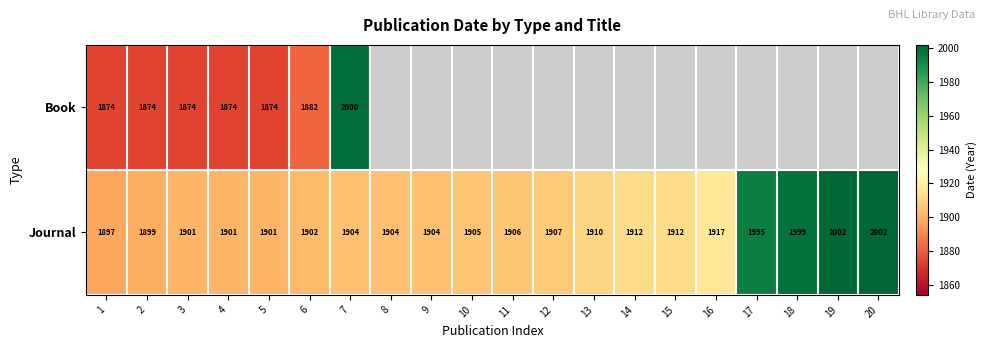

The Journal series shows 1897 at 1. True or false?

True